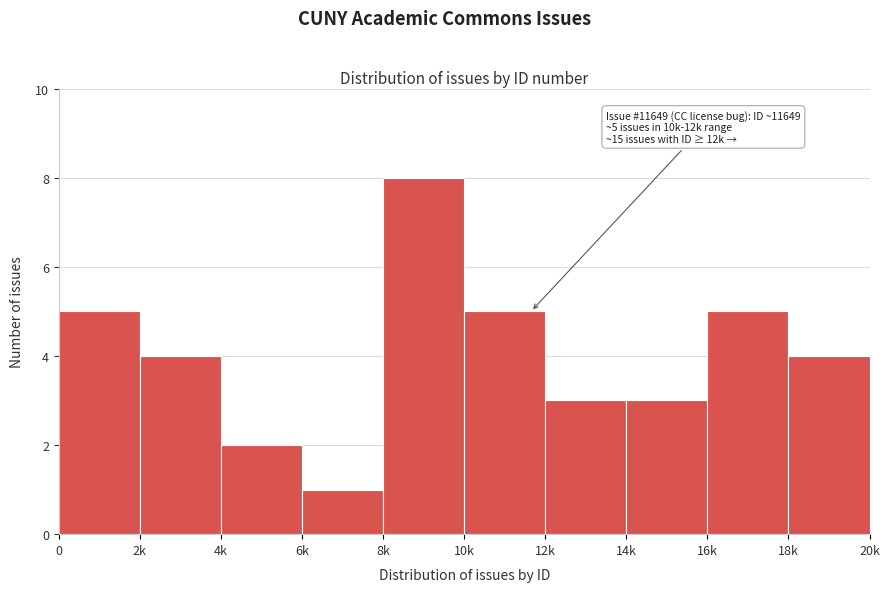

Reading left to right, list all the values displayed in this chart.

0=5	2k=4	4k=2	6k=1	8k=8	10k=5	12k=3	14k=3	16k=5	18k=4